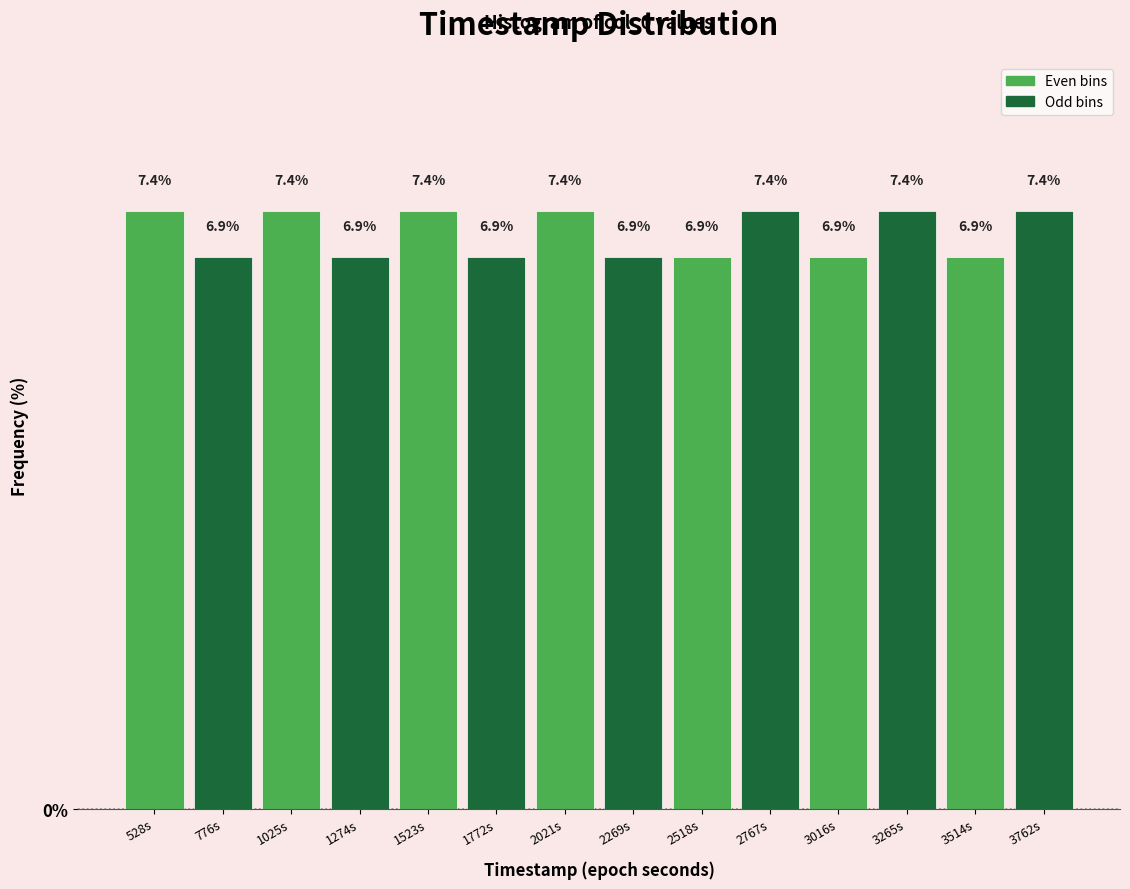

Reading right to left, what are all the values shown in this chart?

7.4	6.9	7.4	6.9	7.4	6.9	6.9	7.4	6.9	7.4	6.9	7.4	6.9	7.4